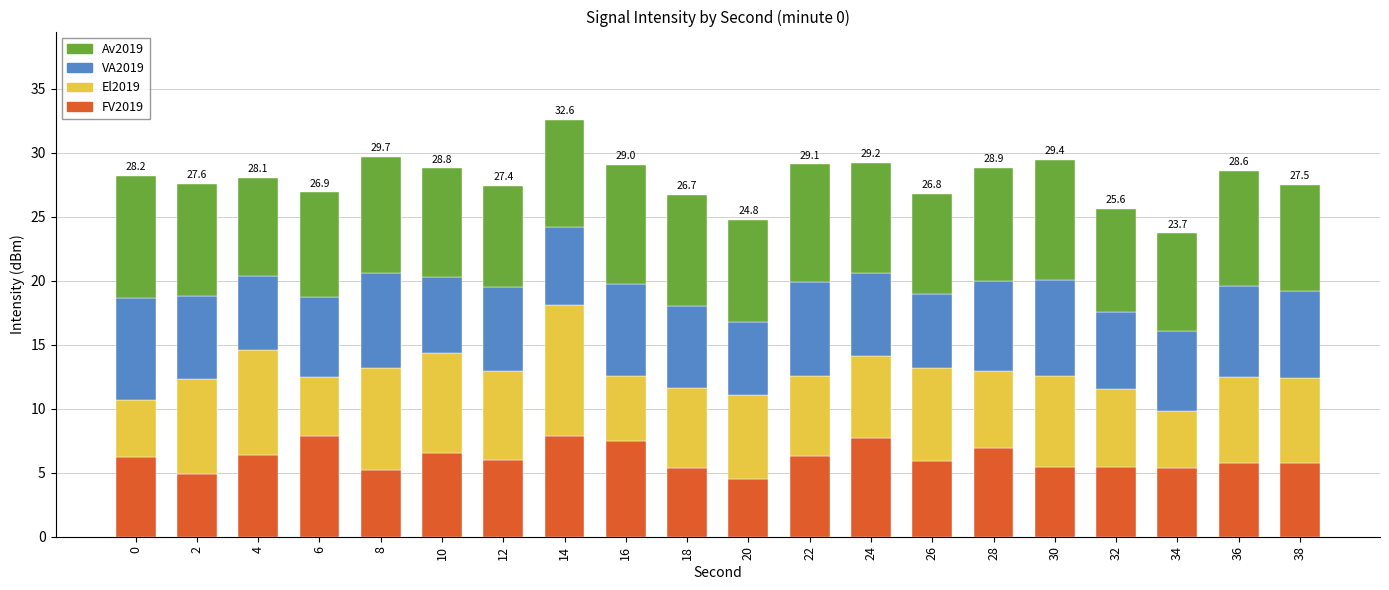

What are all the series names shown in the legend?

Av2019, VA2019, El2019, FV2019